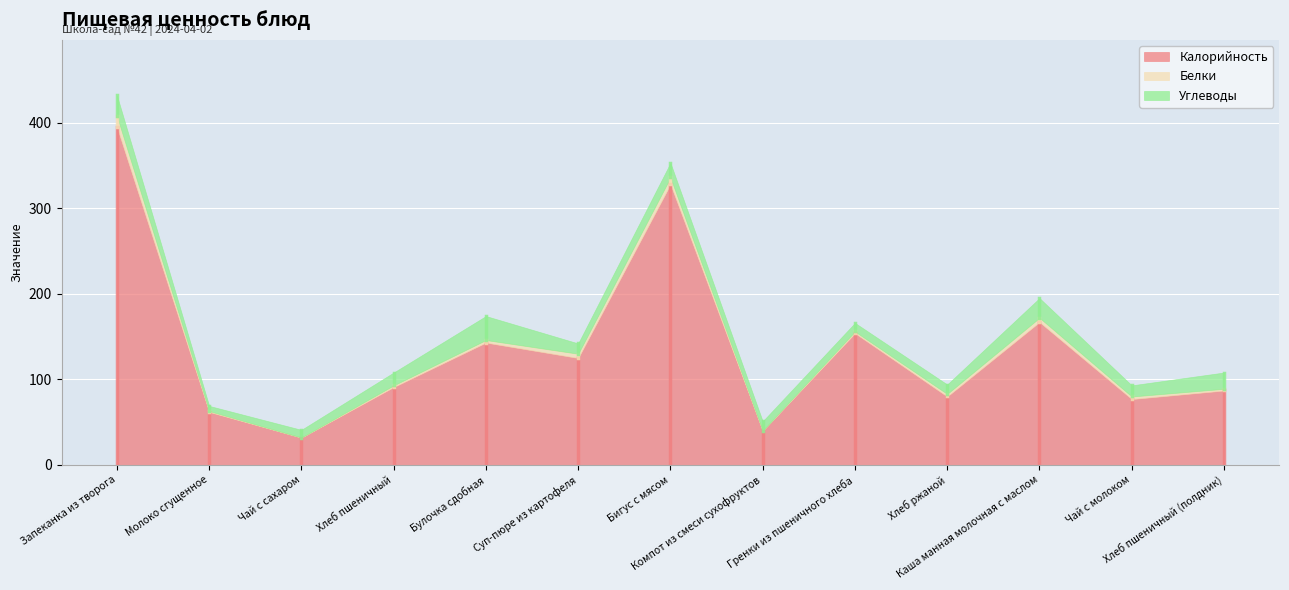

How many interior local peaks does the Углеводы series have?

3